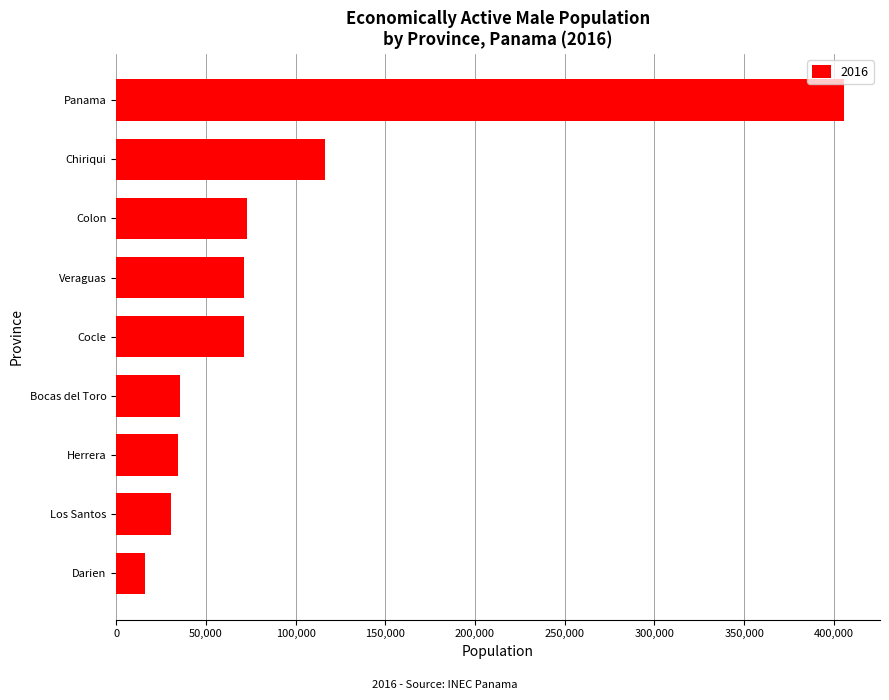

The chart shows a value of 122592 at Veraguas. True or false?

False